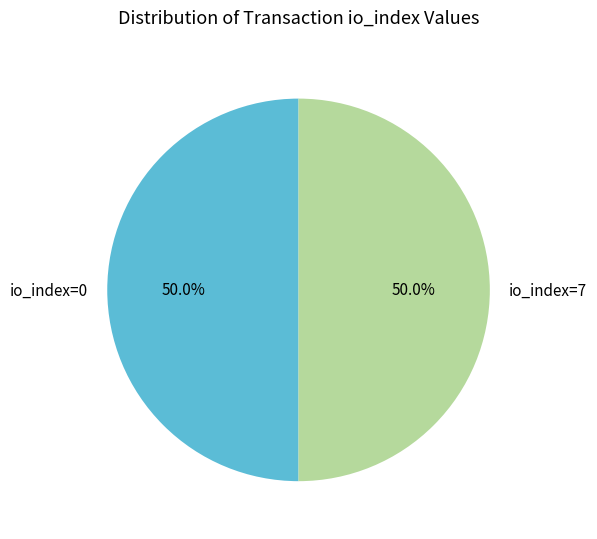

What portion of the pie excludes io_index=0?

50.0%